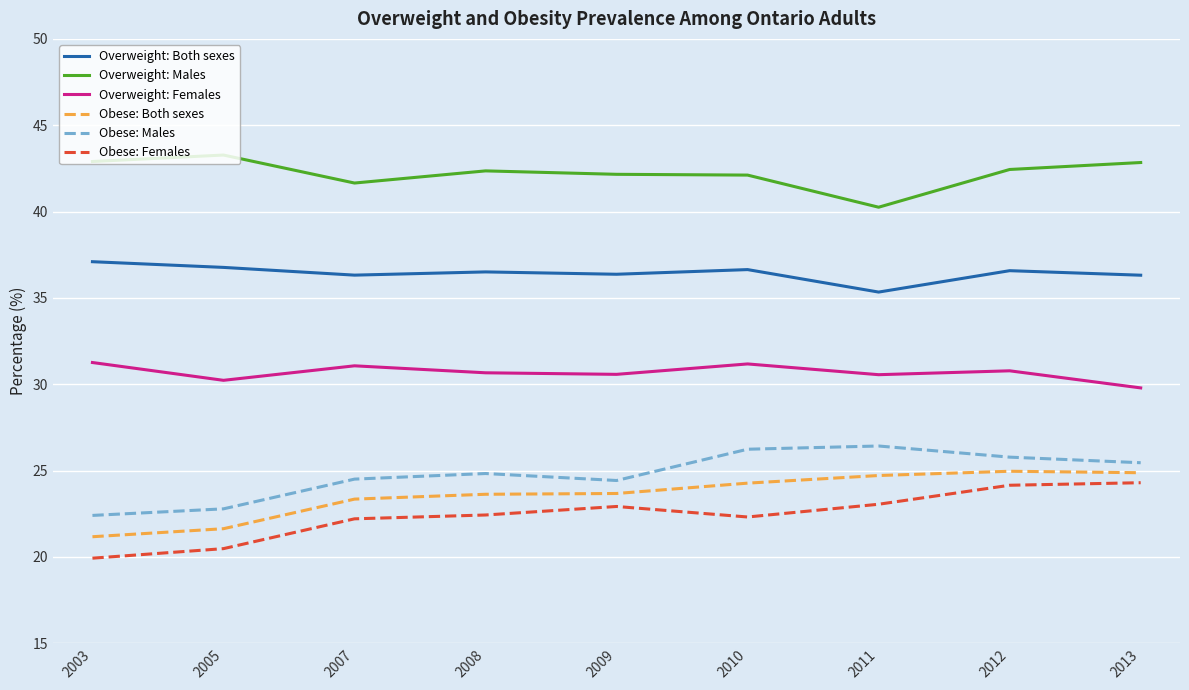

What is the sum of the Obese: Both sexes values at 2007 and 2009?

47.0